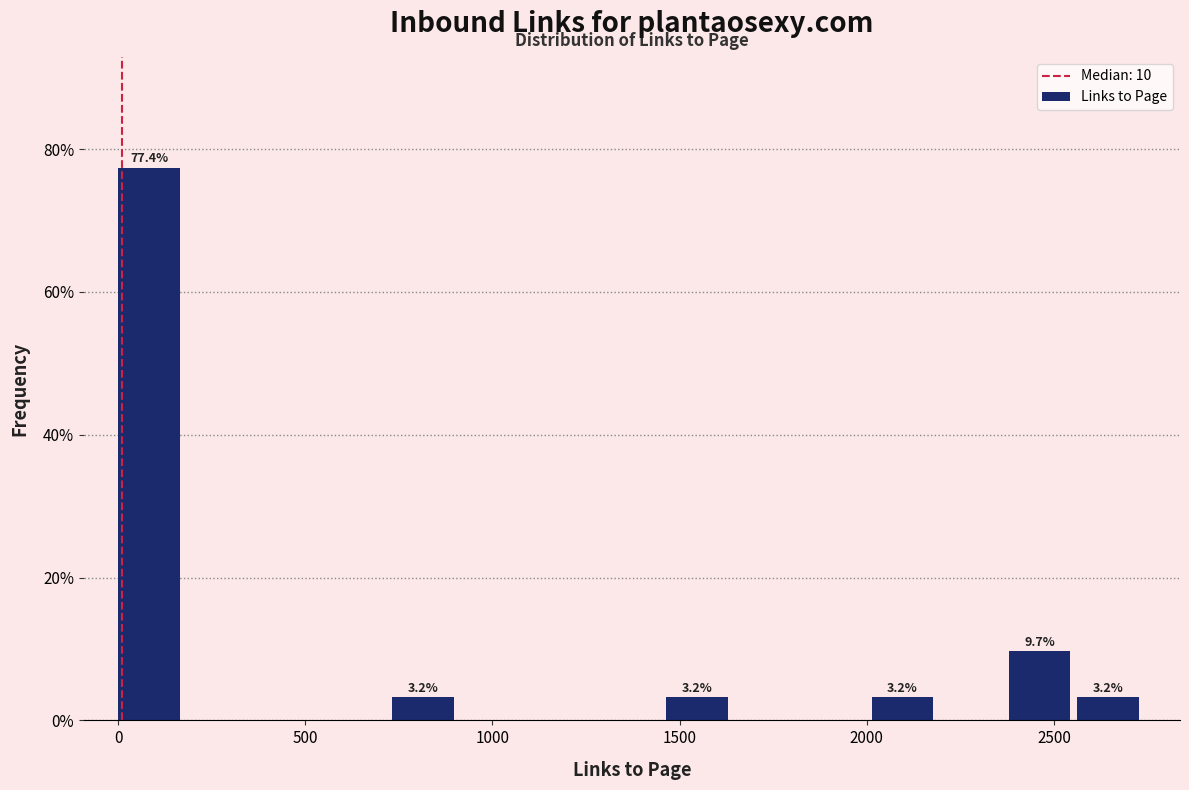

Read against the x-axis, roughly where is the centre of the tallest bar?

100